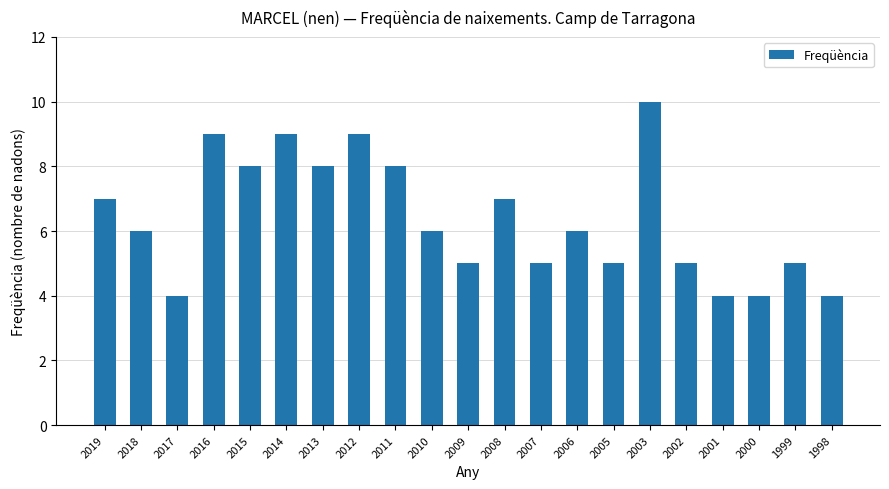

What is the value of the 3rd bar from the left?

4